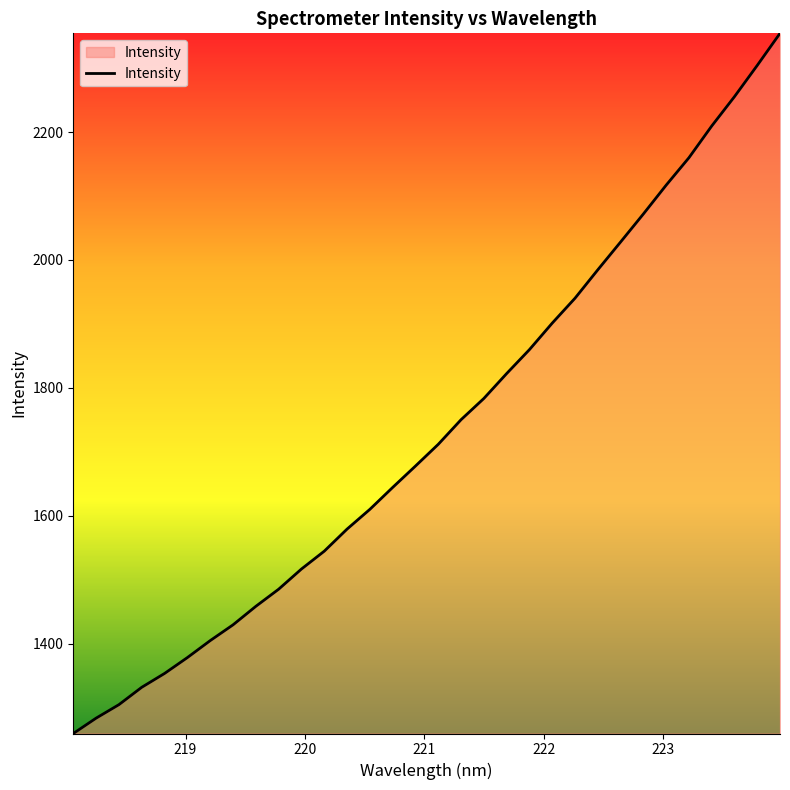

What is the maximum value shown in the chart?

2354.2